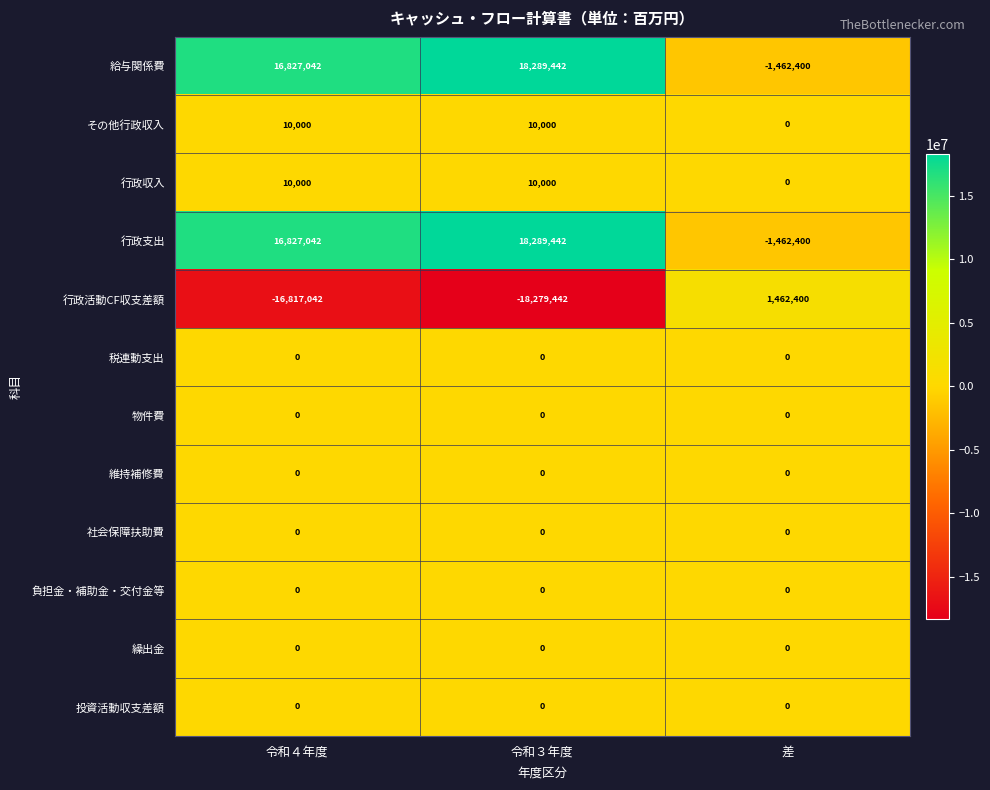

True or false: 繰出金 has a value of 0 at 差.

True